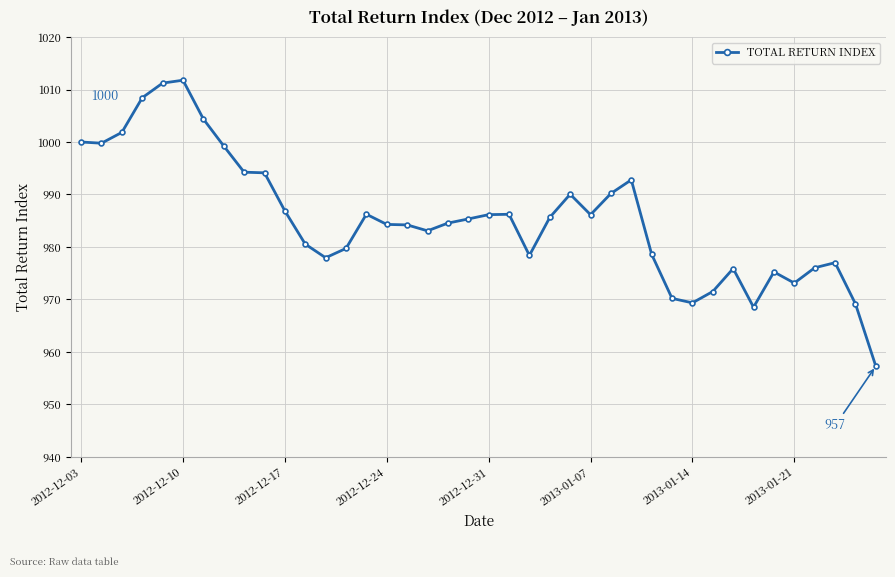

What is the minimum value shown in the chart?

957.3